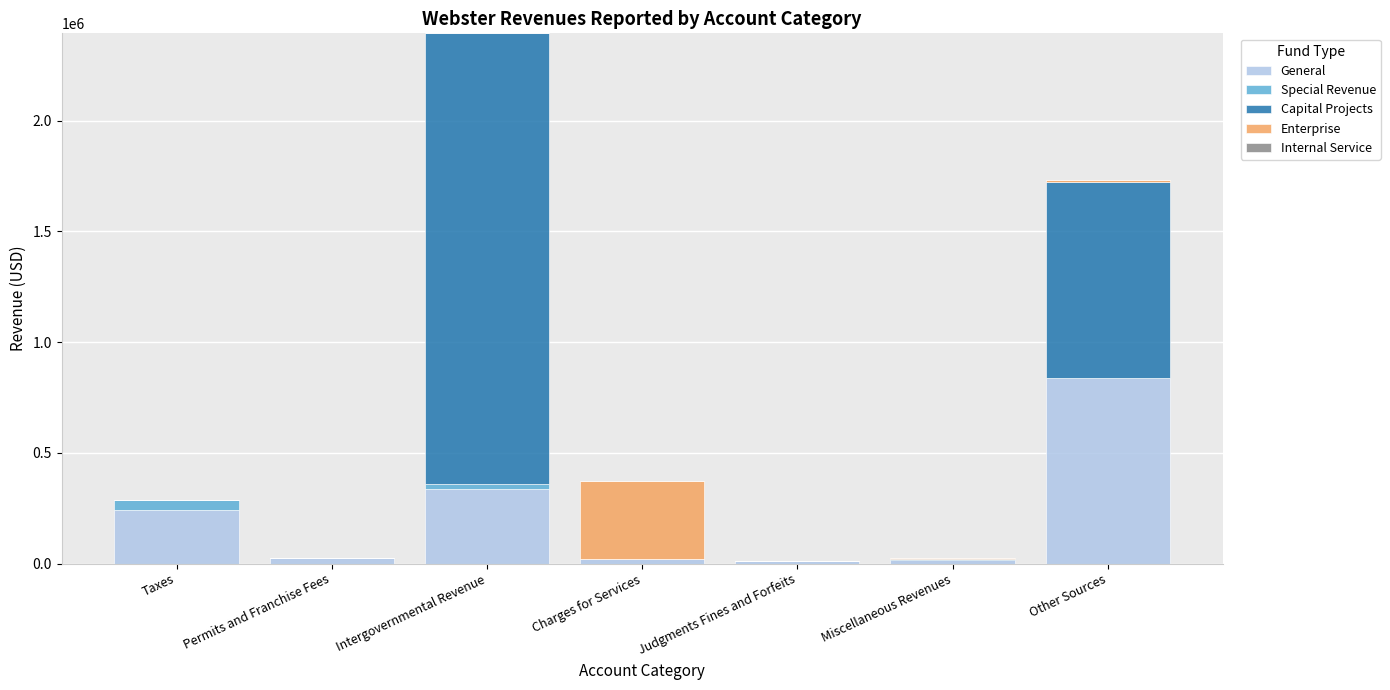

At which category is the sum across all series the highest?

Intergovernmental Revenue